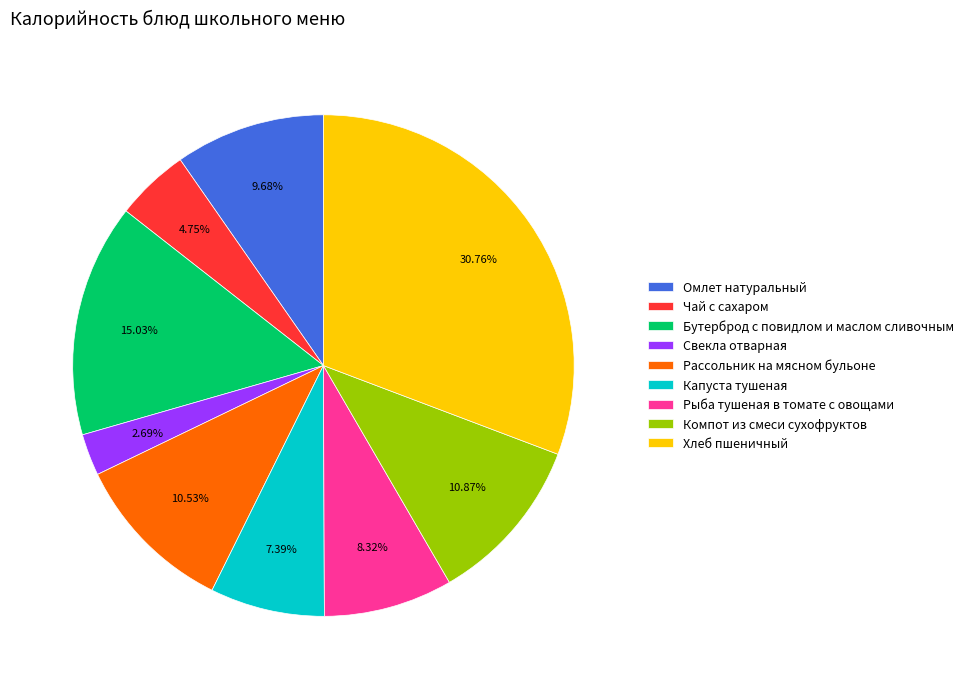

Count the number of slices in the pie.

9